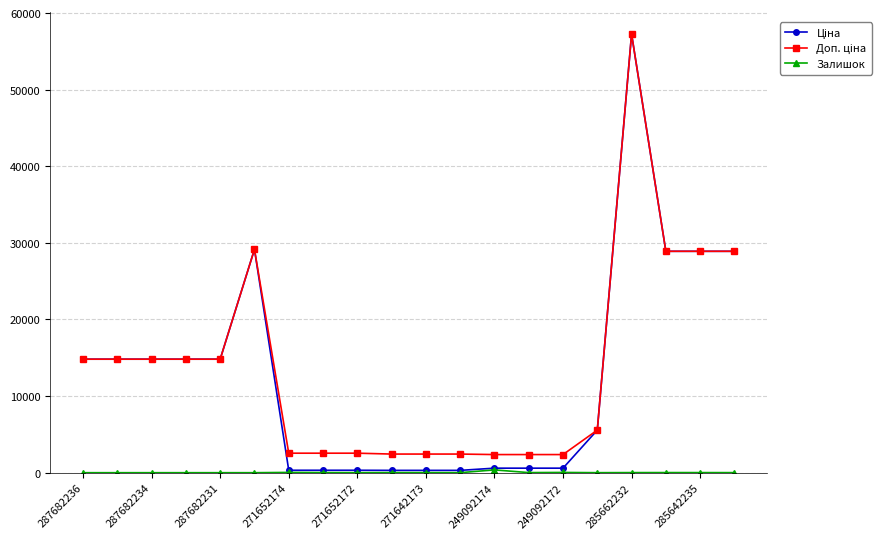

Count the number of data series in this chart.

3